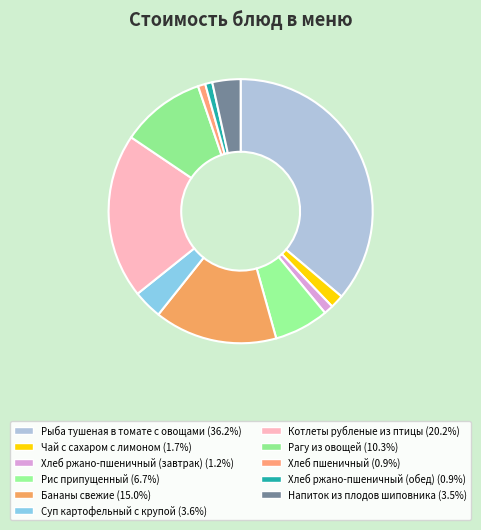

How many slices are in this pie chart?

11